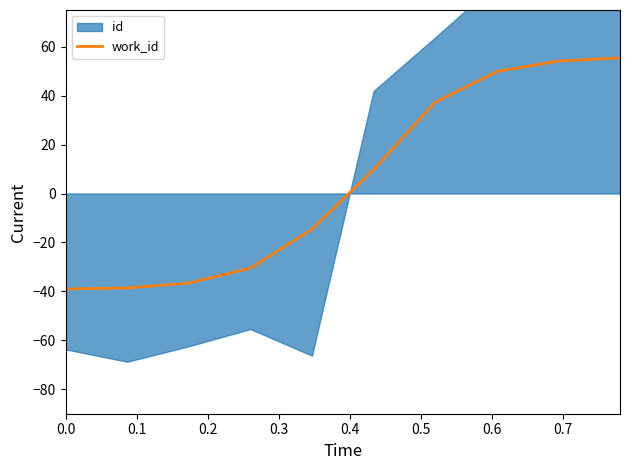

What is the maximum value for work_id?

55.4